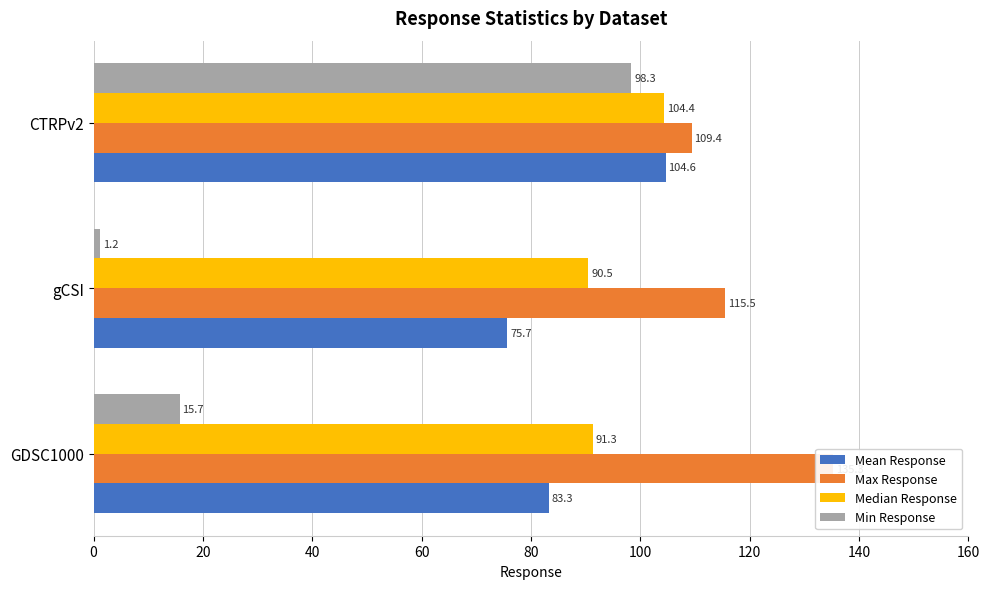

Are the bars grouped side by side (vs. stacked)?

Yes